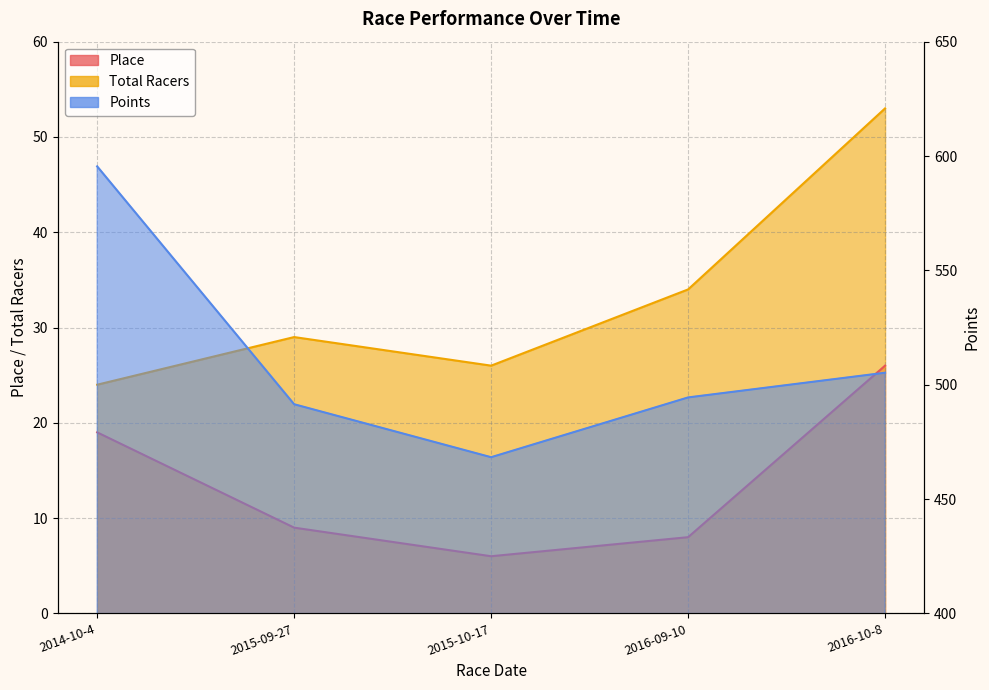

Rank the series by their maximum value, from highest to lowest.

Points, Total Racers, Place